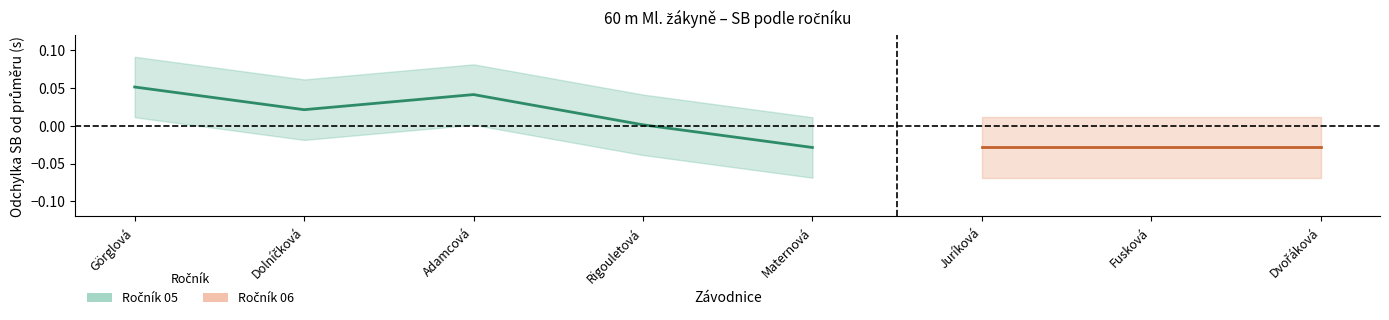

What is the difference between the maximum and minimum values?

0.1